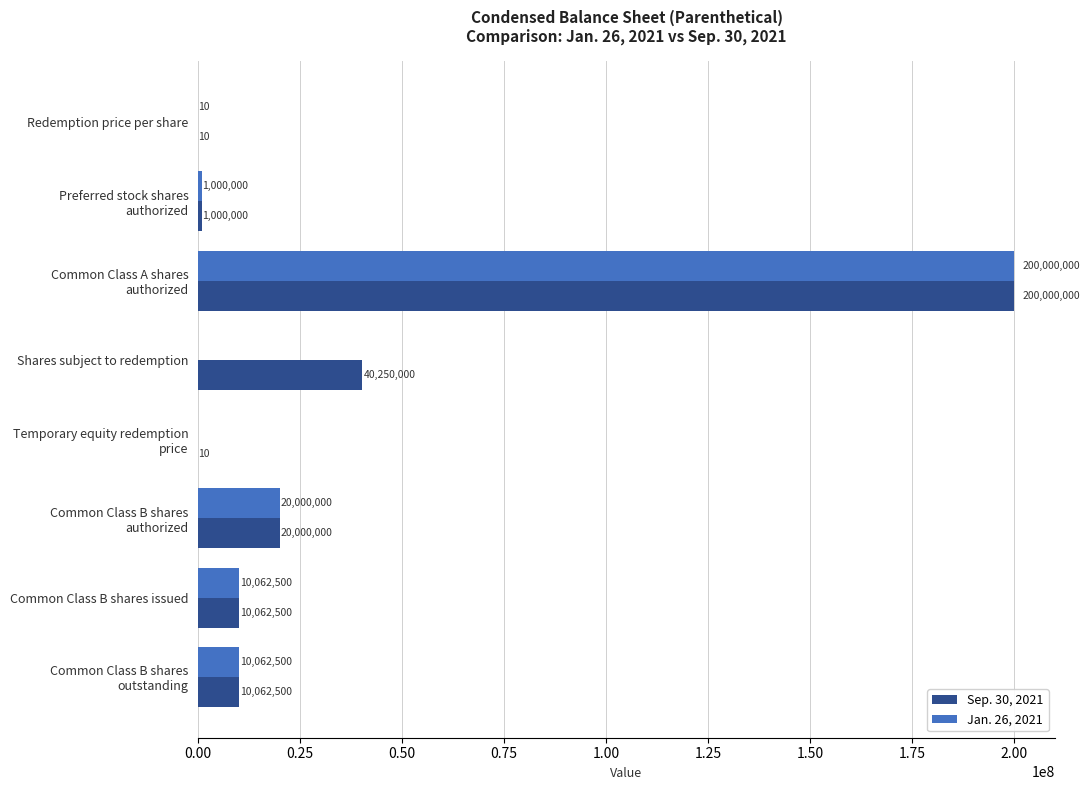

At which category is the sum across all series the highest?

Common Class A shares
authorized